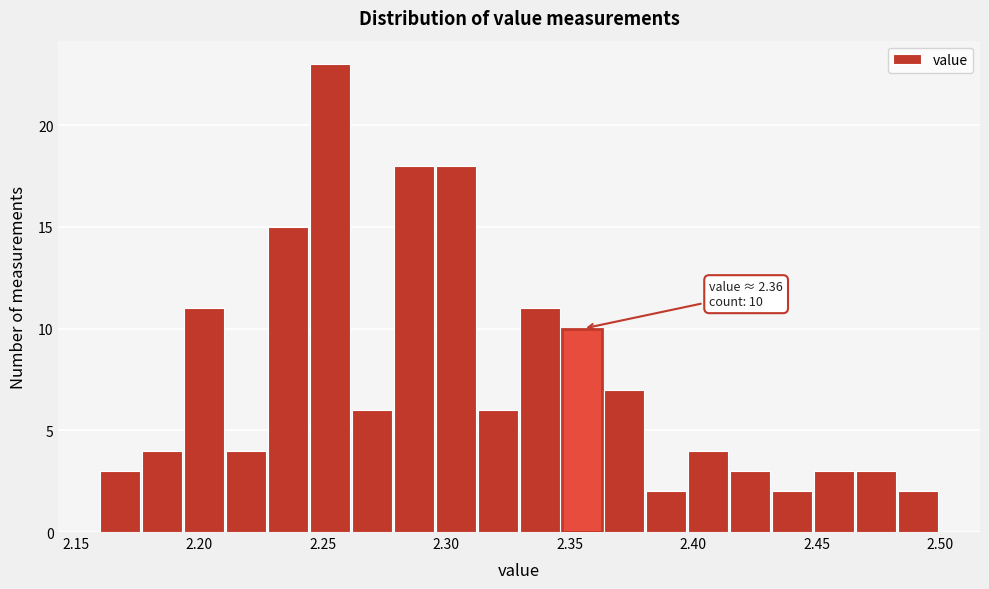

Read against the x-axis, roughly where is the centre of the tallest bar?

2.255